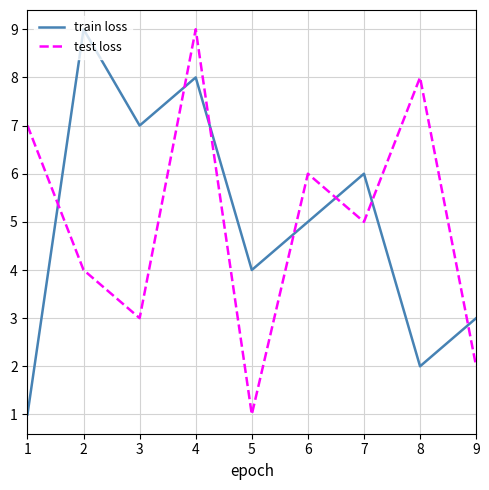

After their last crossing, which series has the higher values: train loss or test loss?

train loss